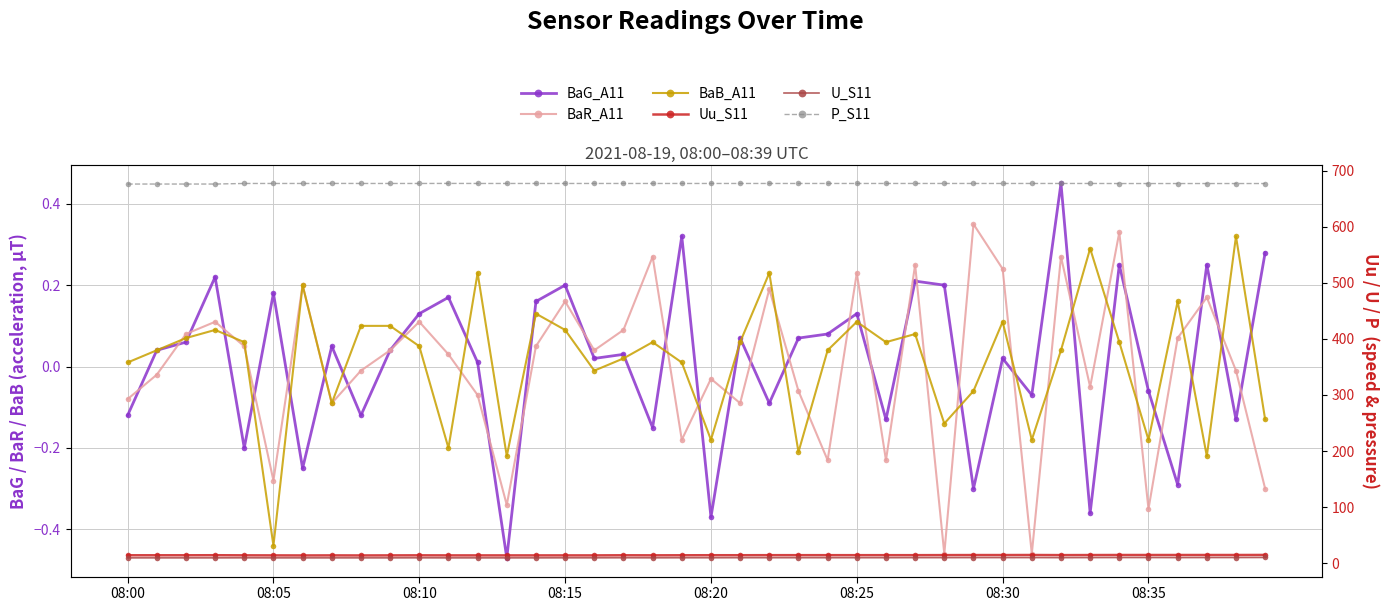

Does the chart have visible grid lines?

Yes